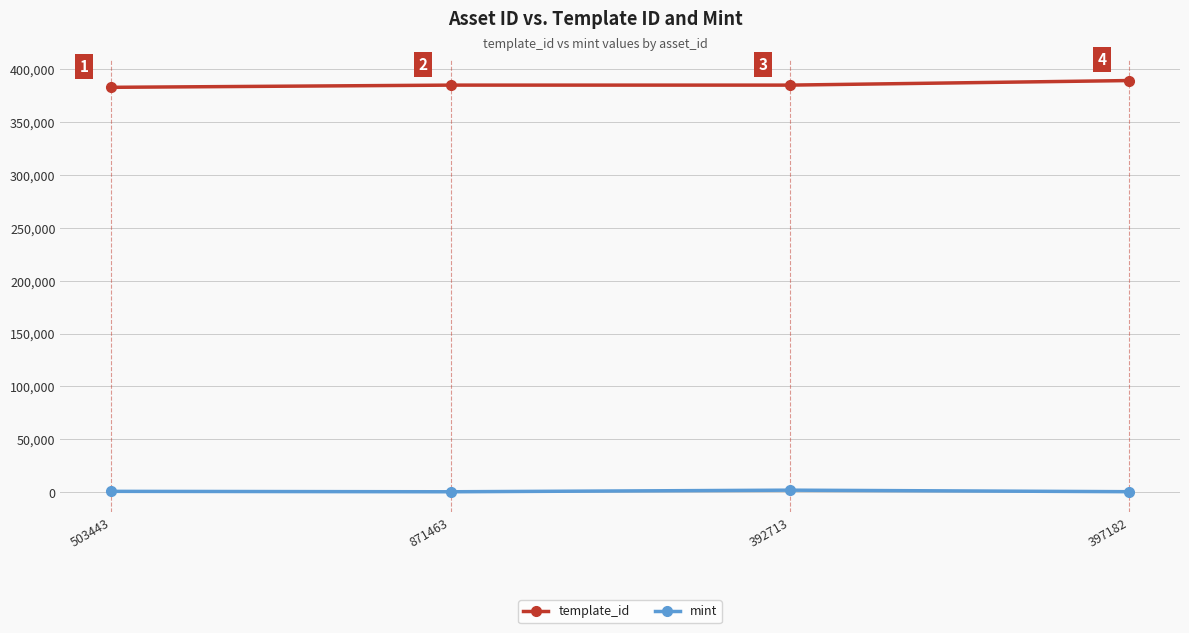

Rank the series by their maximum value, from highest to lowest.

template_id, mint